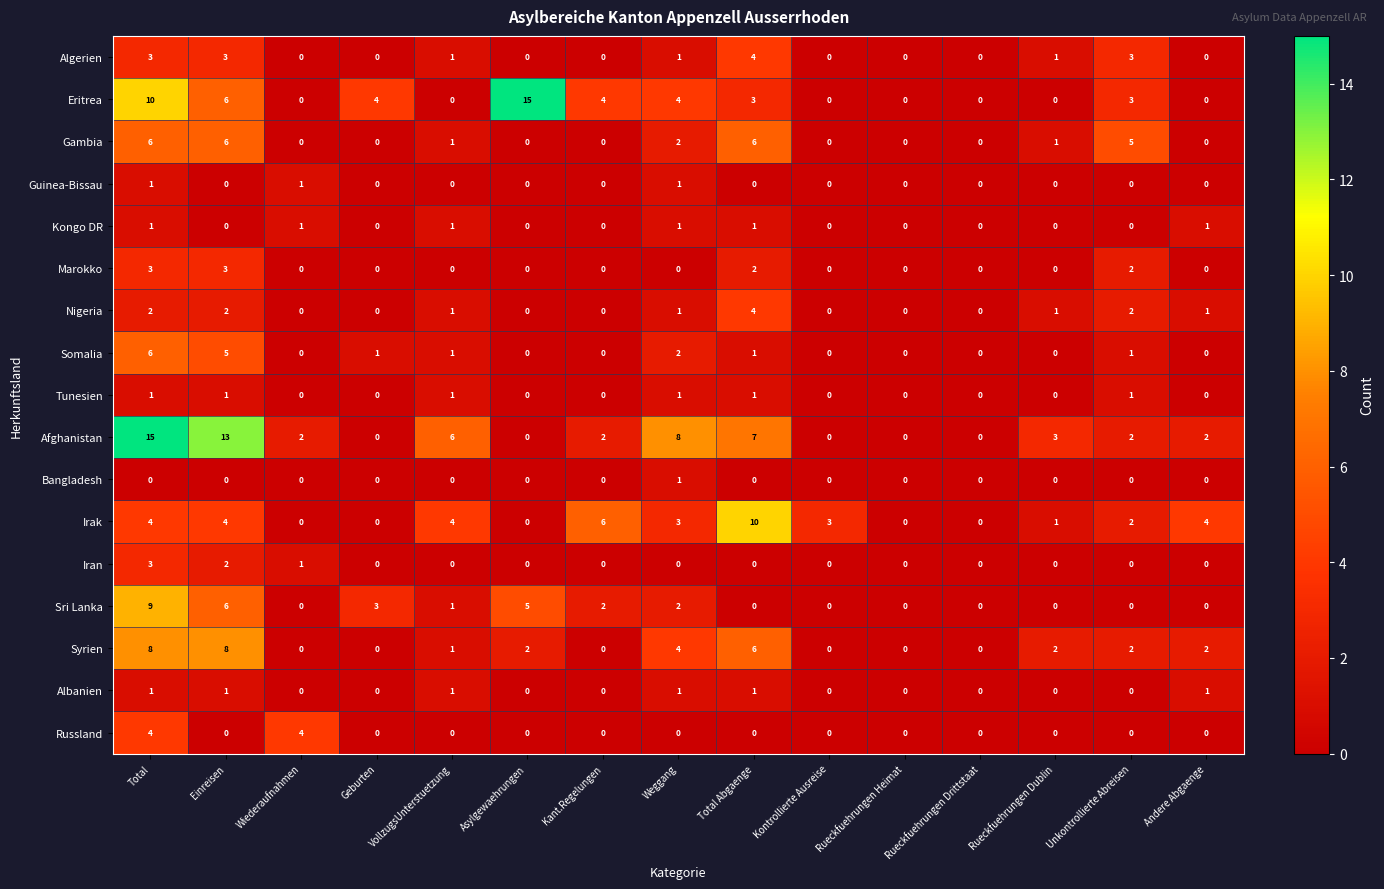

Between Wiederaufnahmen and Total Abgaenge, which series saw the biggest shift?

Irak